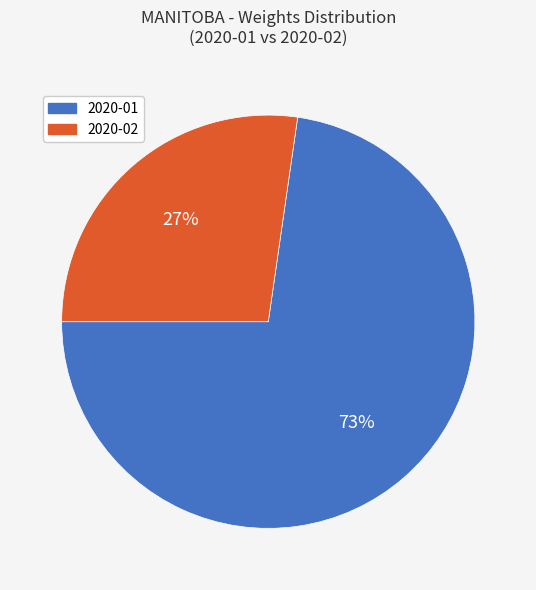

Which has a higher value, 2020-02 or 2020-01?

2020-01